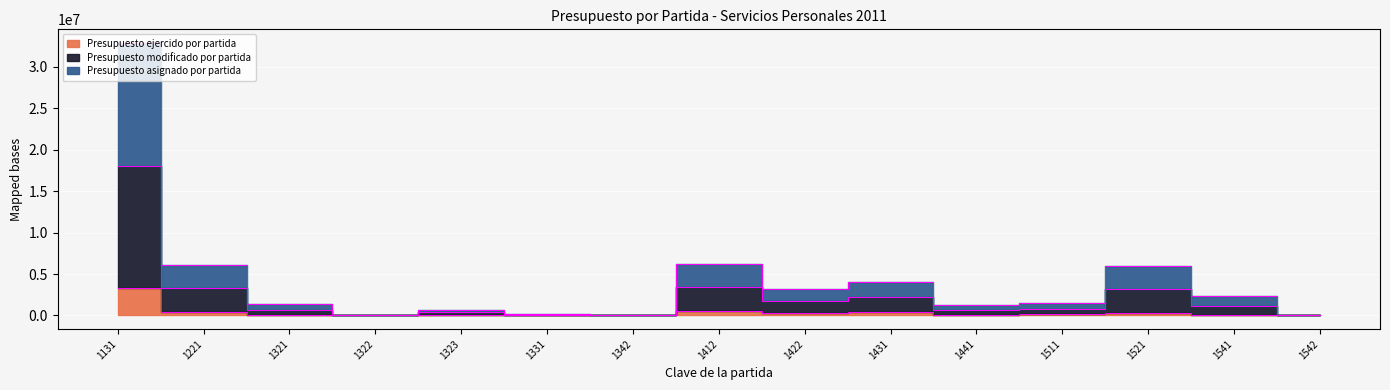

True or false: Presupuesto modificado por partida has more than 2 interior local peaks.

True